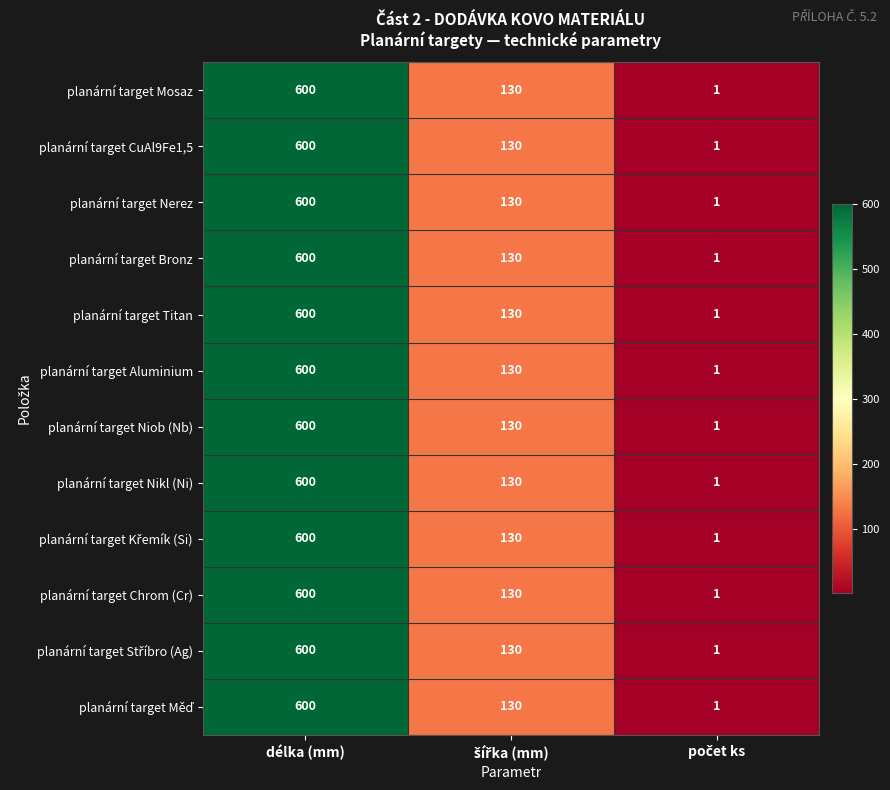

The value of planární target Aluminium at délka (mm) is 272. True or false?

False